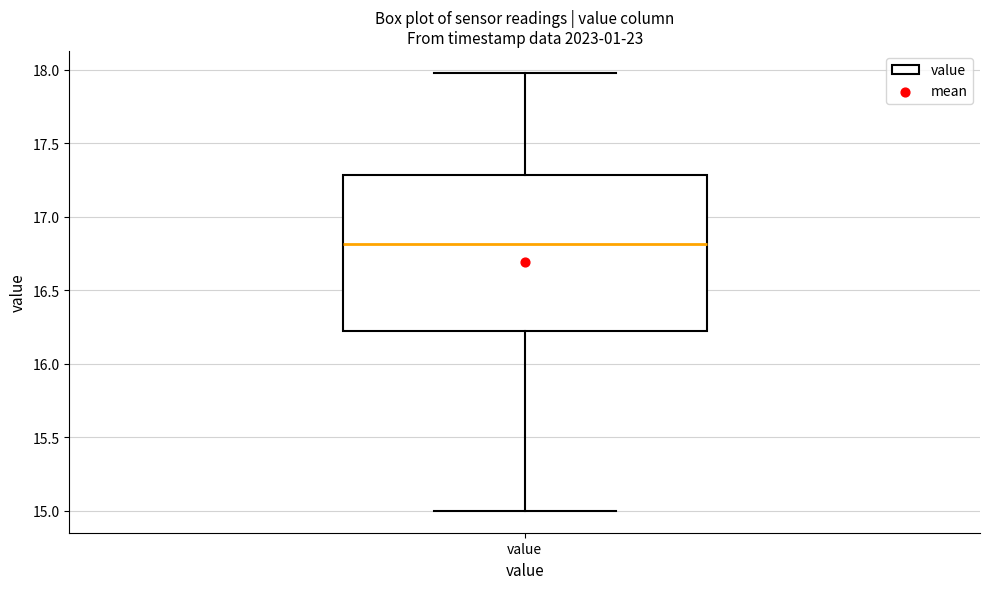

Where does the median line of the box for value sit on the y-axis? The values are not printed on the chart, so give them approximately, as read against the axis.

16.80